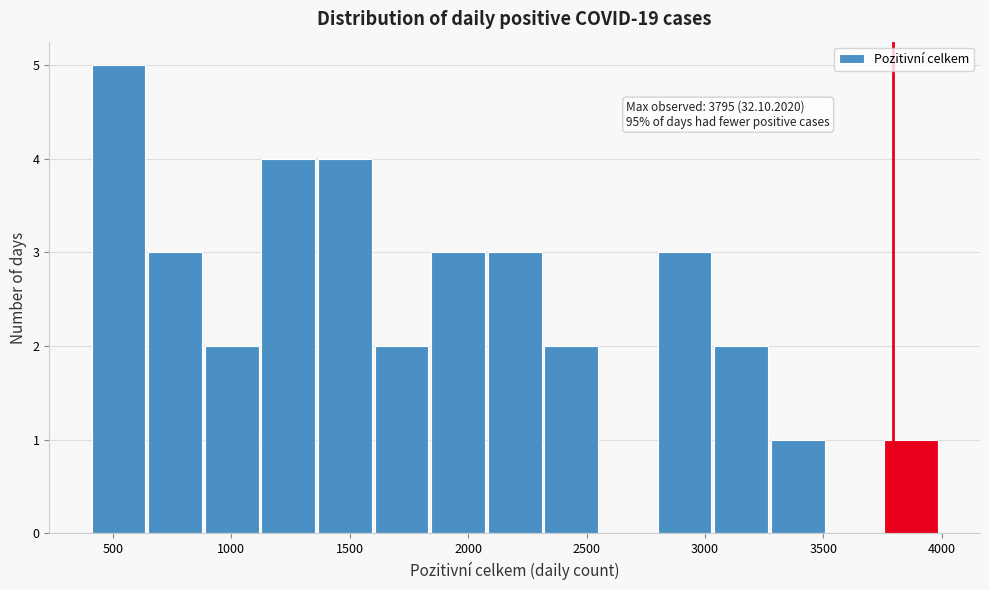

Over which range of the x-axis is the bar tallest?

400 to 650